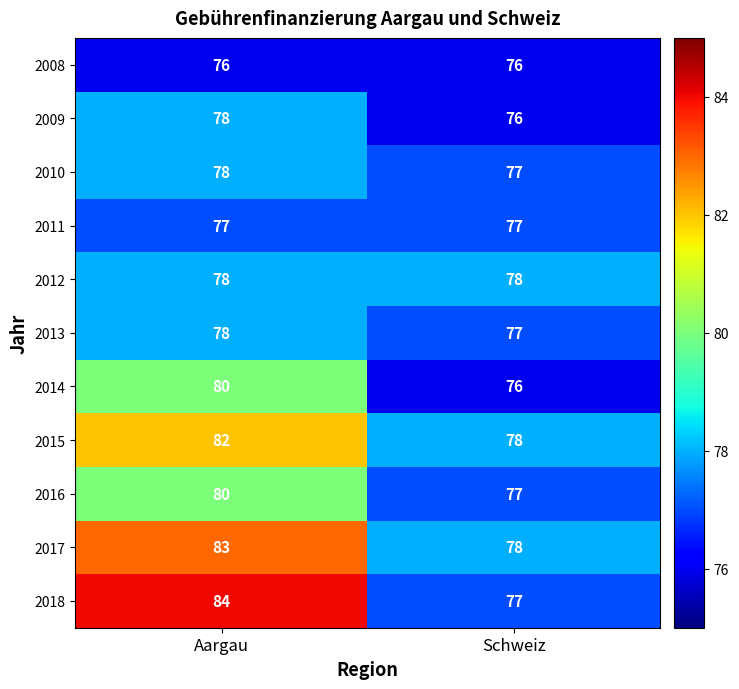

At which category is the sum across all series the highest?

Aargau